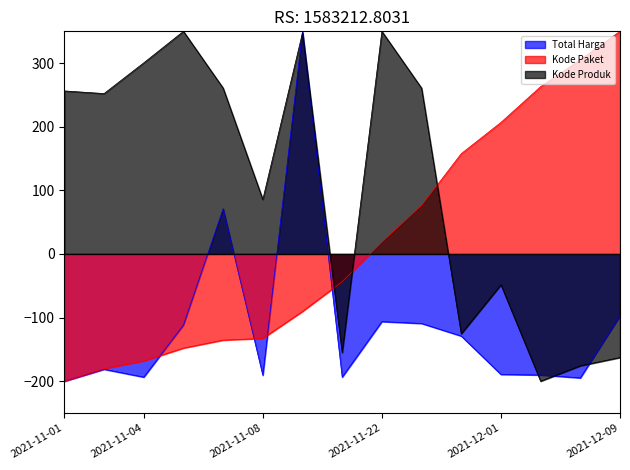

Count the number of categories in the chart.

15